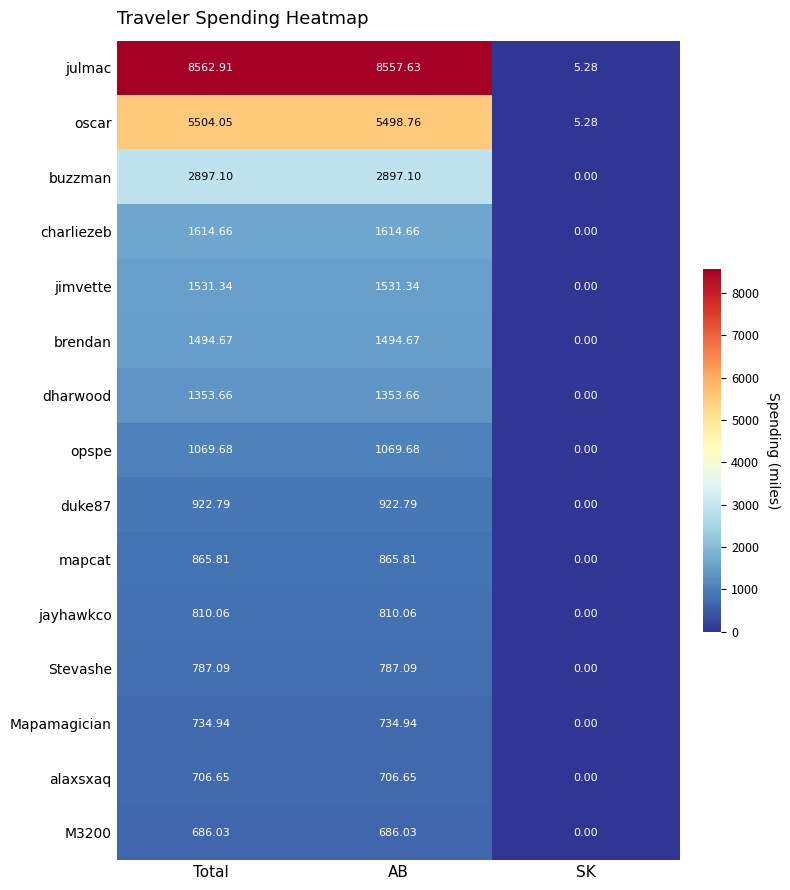

At which category is the sum across all series the highest?

Total